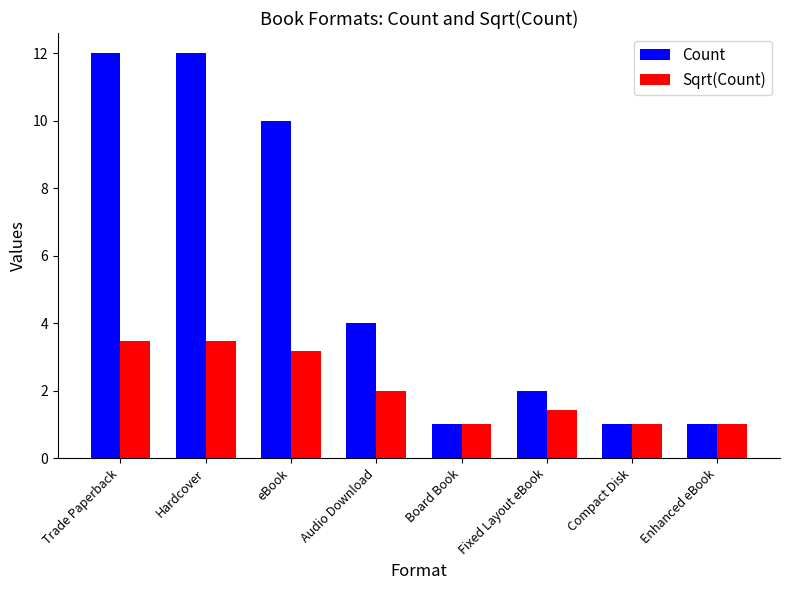

Which series changed the most between Hardcover and Enhanced eBook?

Count